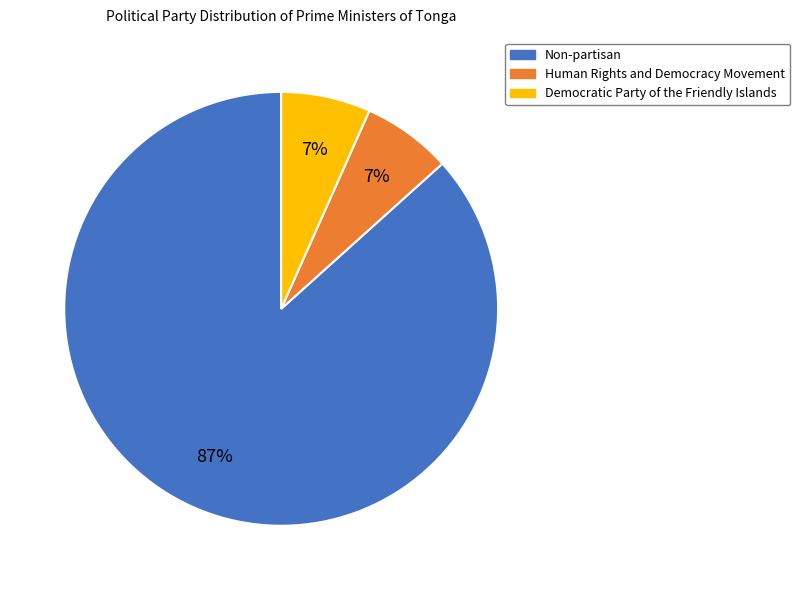

True or false: Human Rights and Democracy Movement accounts for 21% of the total.

False